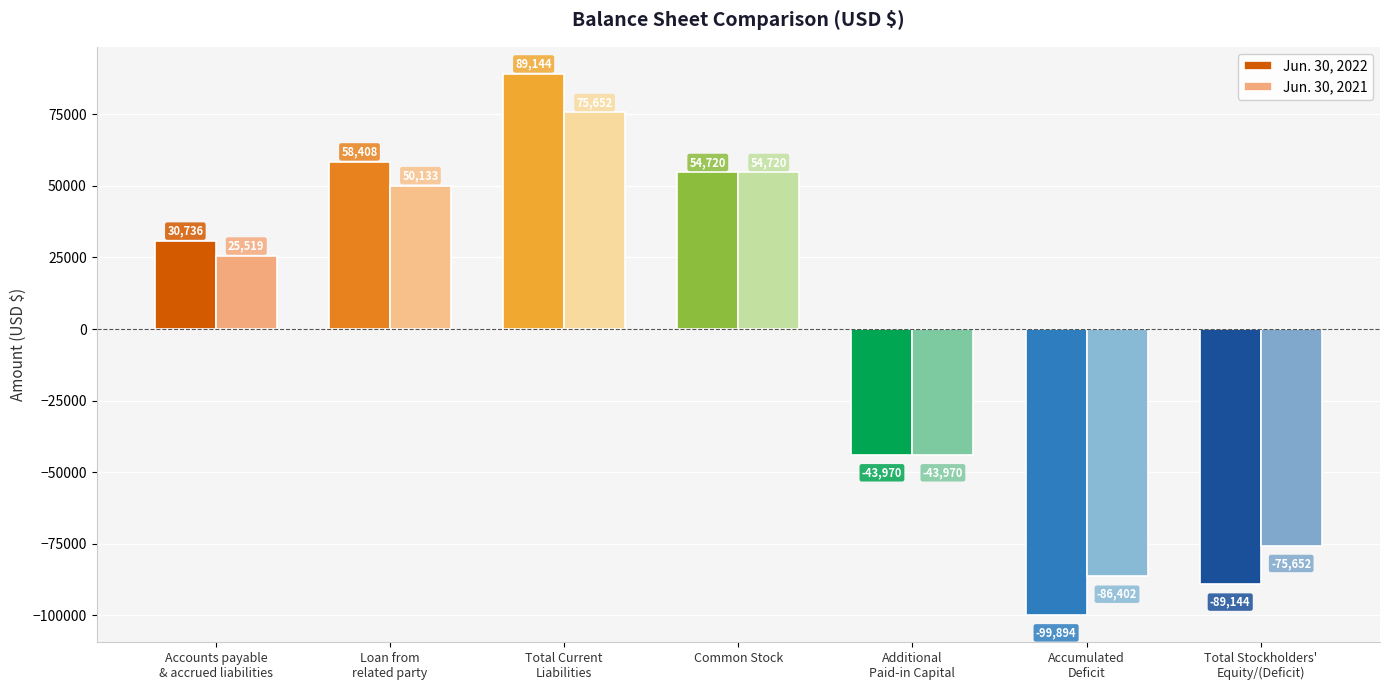

What is the approximate value of Jun. 30, 2021 at Accounts payable
& accrued liabilities, to the nearest 50?

25500